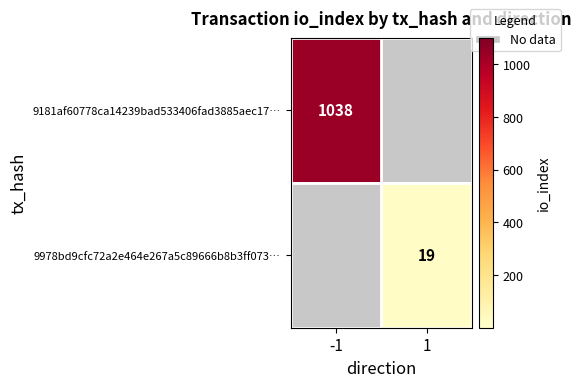

Is it true that 9978bd9cfc72a2e464e267a5c89666b8b3ff073… equals 19 at 1?

True